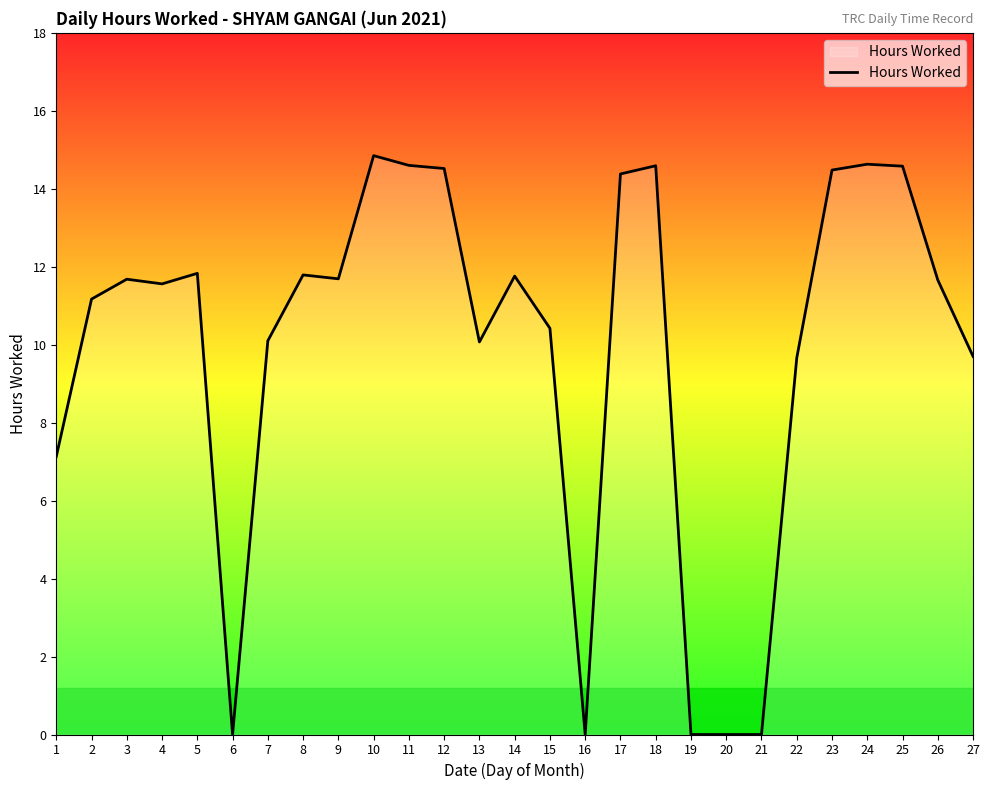

What is the change in value from 19 to 22?

+9.7